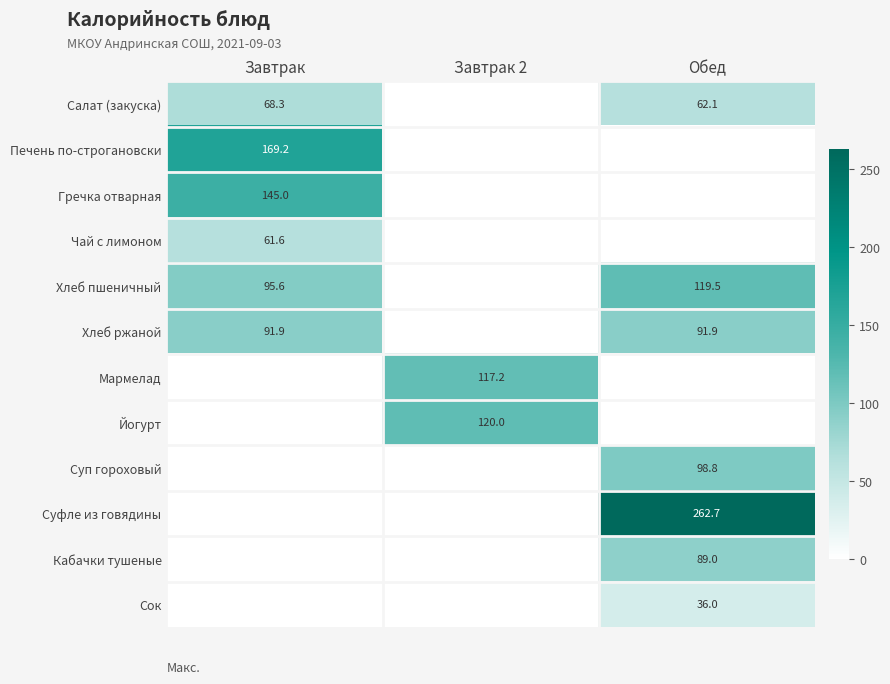

The value of Суфле из говядины at Обед is 361.3. True or false?

False